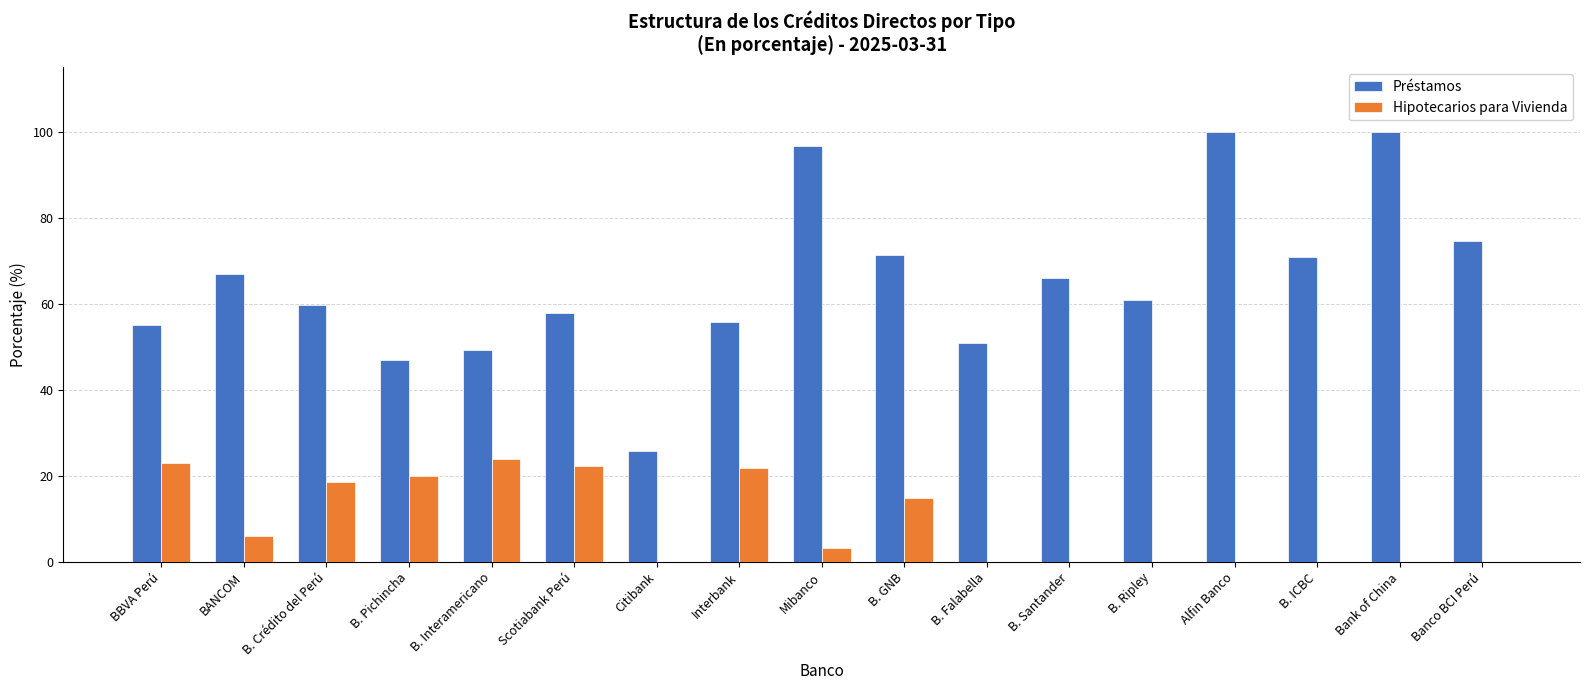

Which series changed the most between Scotiabank Perú and B. Ripley?

Hipotecarios para Vivienda